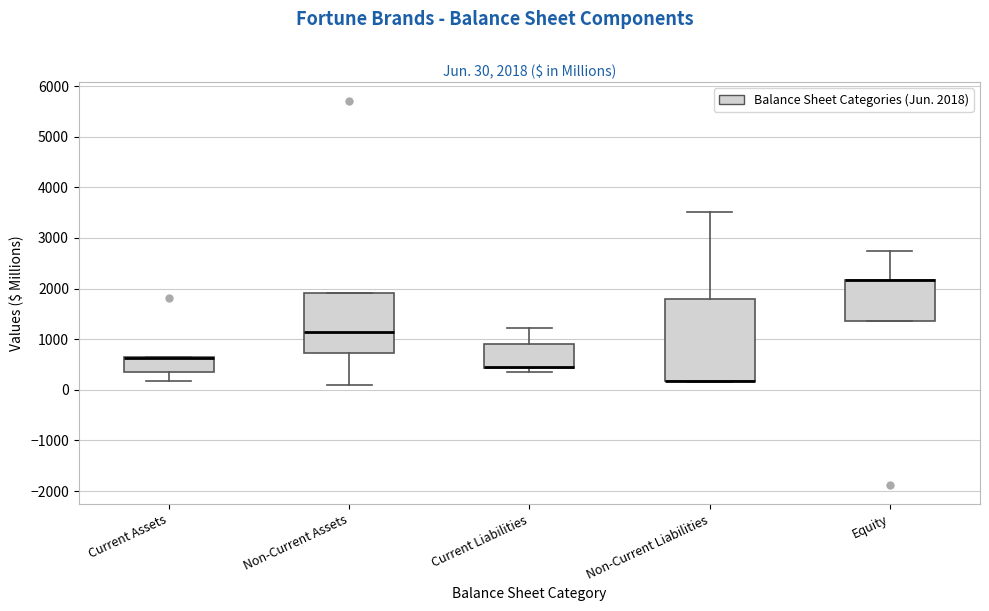

Comparing the boxes themselves (not the whiskers), which one is the tallest?

Non-Current Liabilities